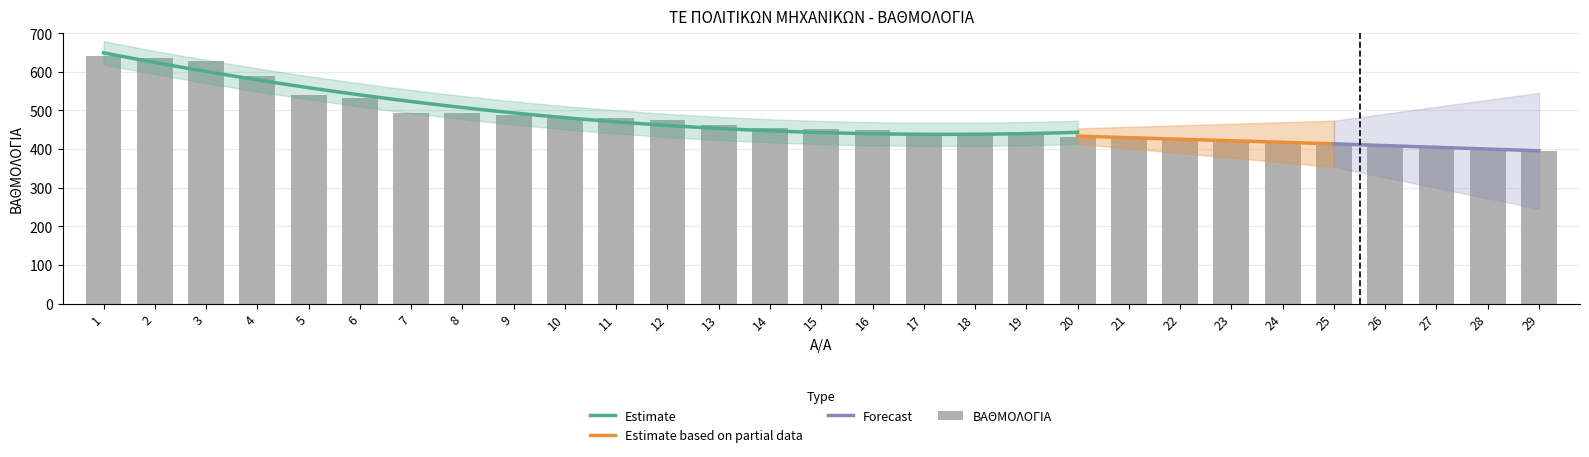

The Α/Α series shows 16.0 at 16. True or false?

True